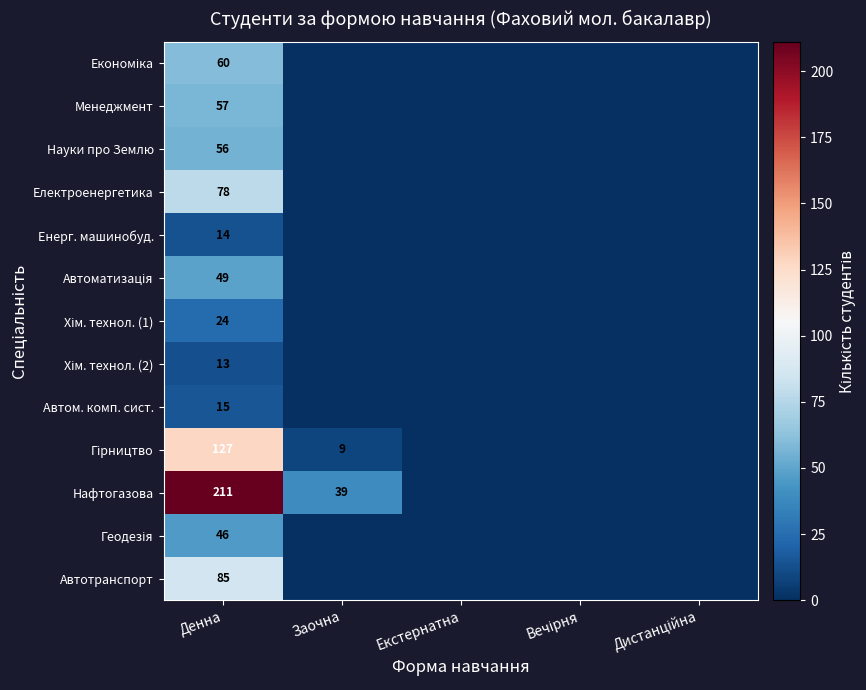

What is the total value across all series at Денна?

835